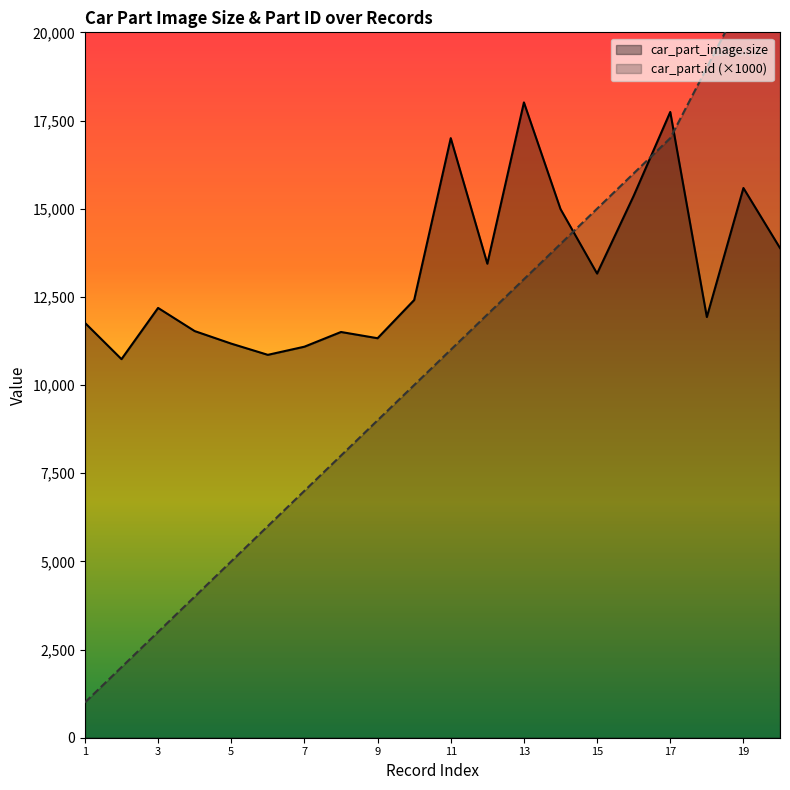

Which series has the largest range (max minus min)?

car_part.id